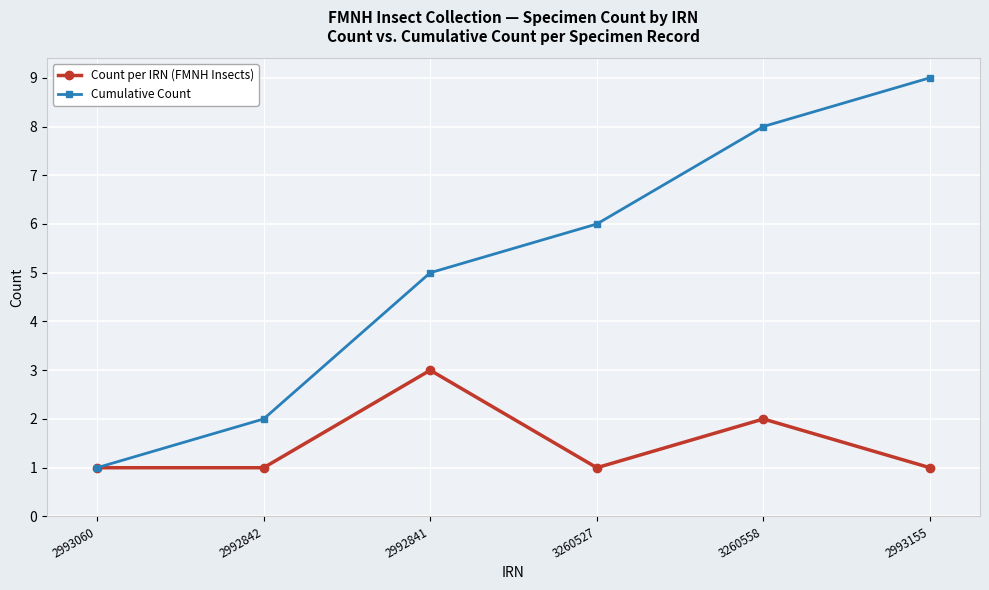

What is the approximate value of Count per IRN (FMNH Insects) at 3260558?

2